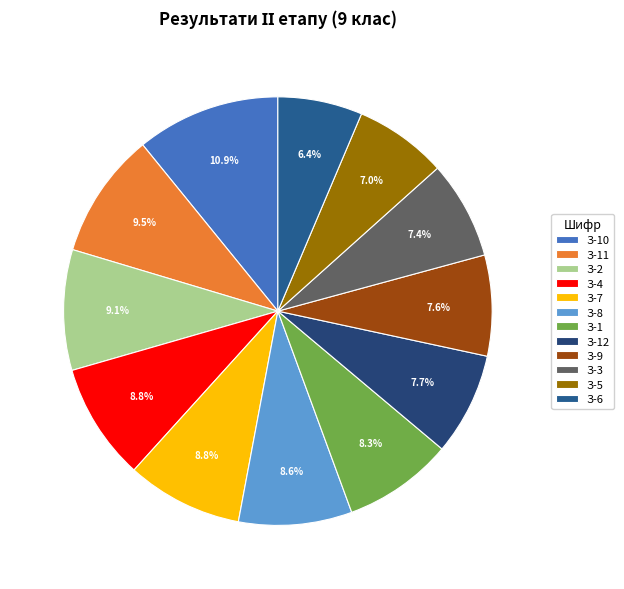

To the nearest percent, what portion does З-3 represent?

7%